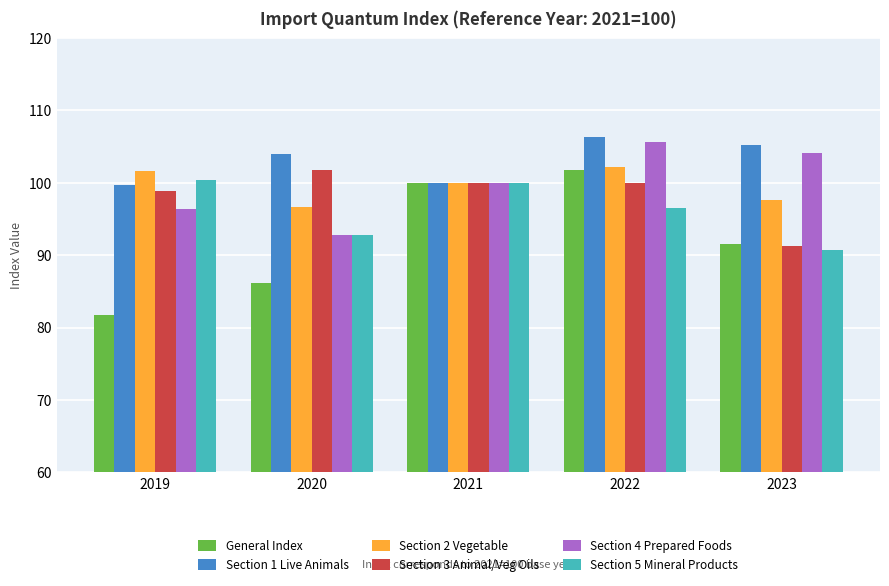

True or false: Section 4 Prepared Foods has a value of 134.7 at 2020.

False